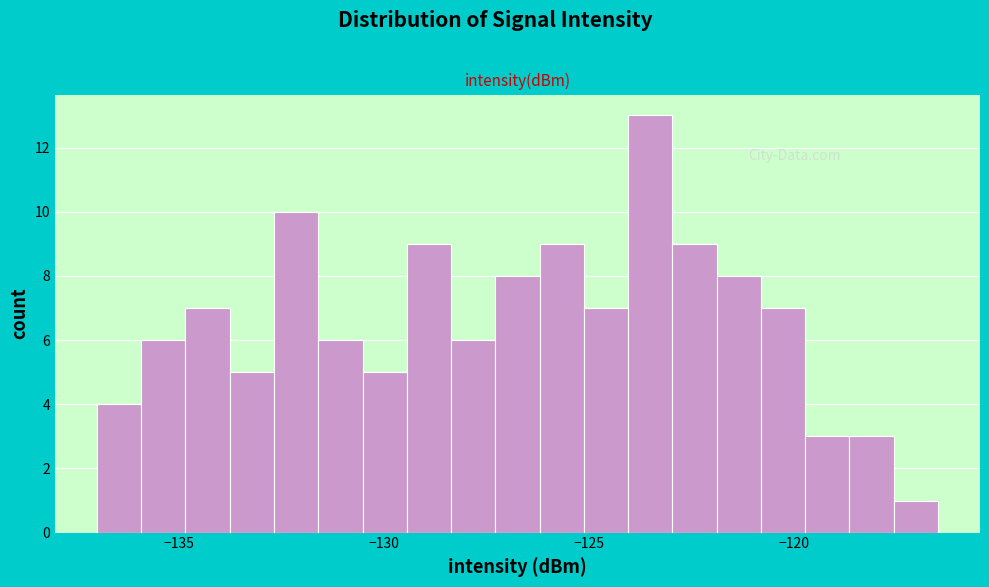

Around what value on the x-axis is the tallest bar? Give the approximate position of its centre, as read against the axis.

-123.5